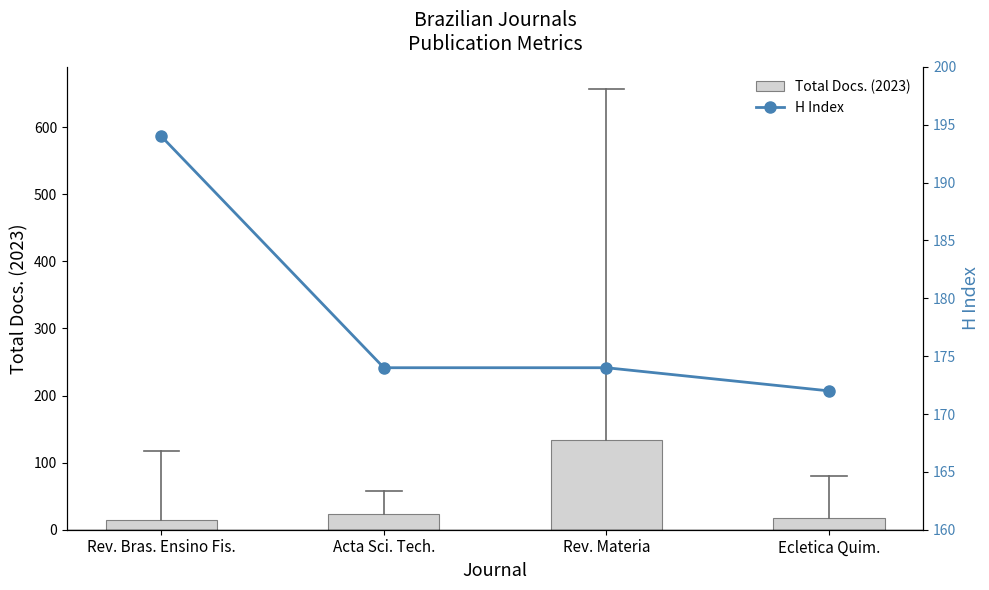

What is the approximate value of H Index at Rev. Bras. Ensino Fis., to the nearest 10?

190